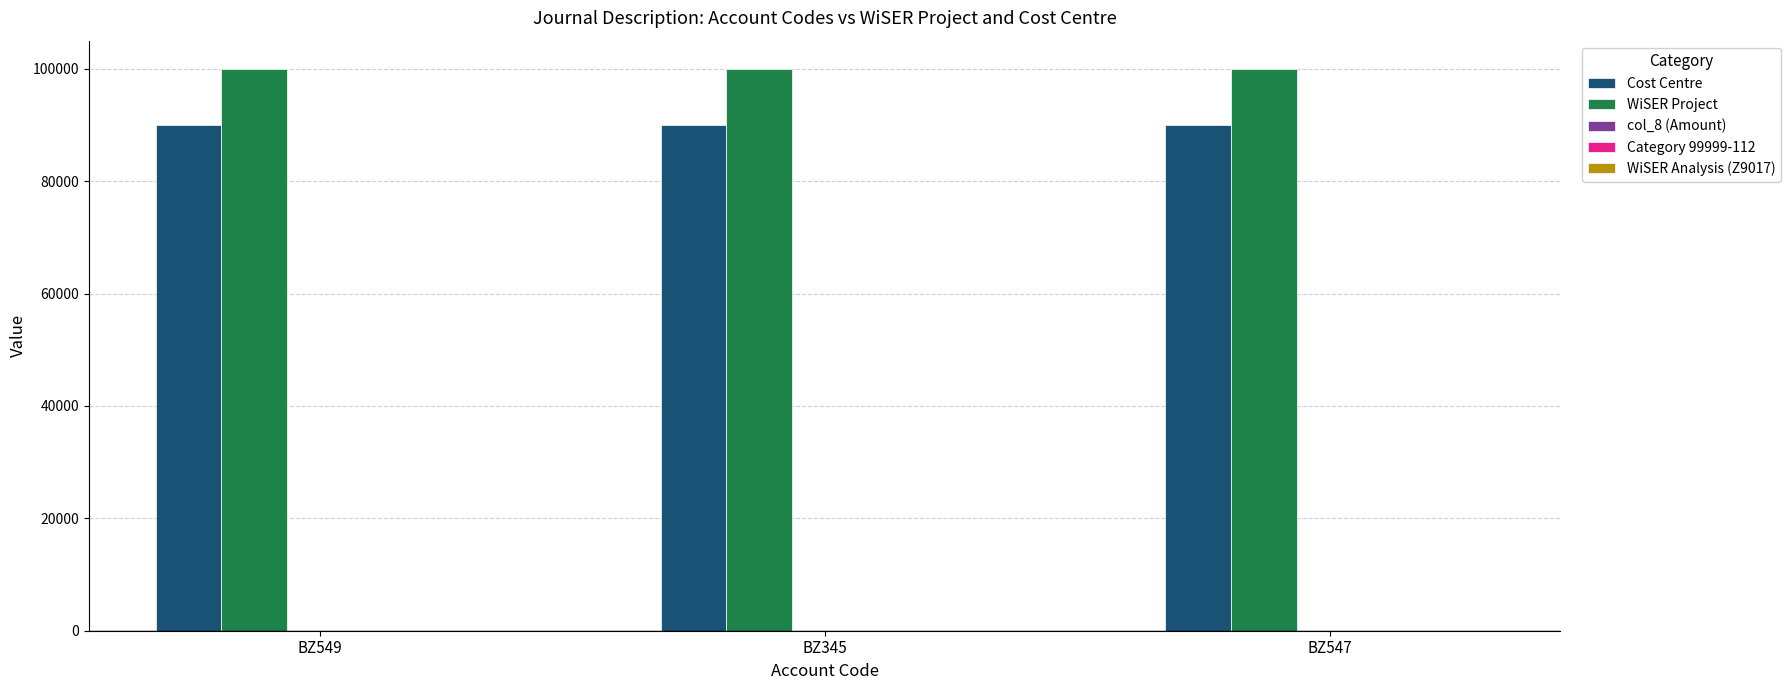

How many groups of bars are there?

3